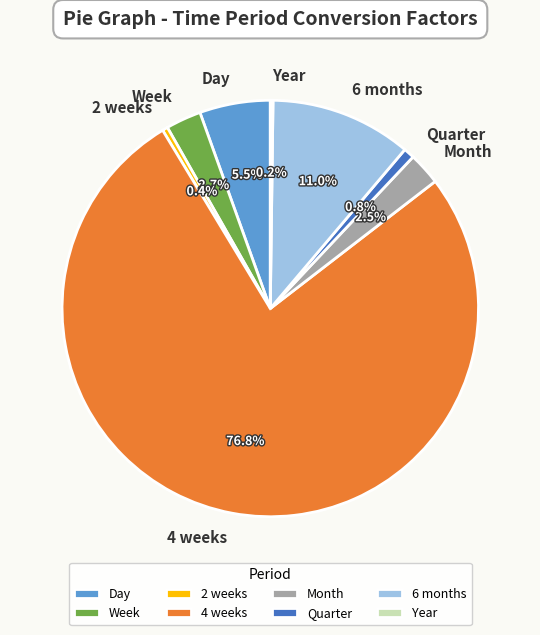

To the nearest percent, what portion does 6 months represent?

11%